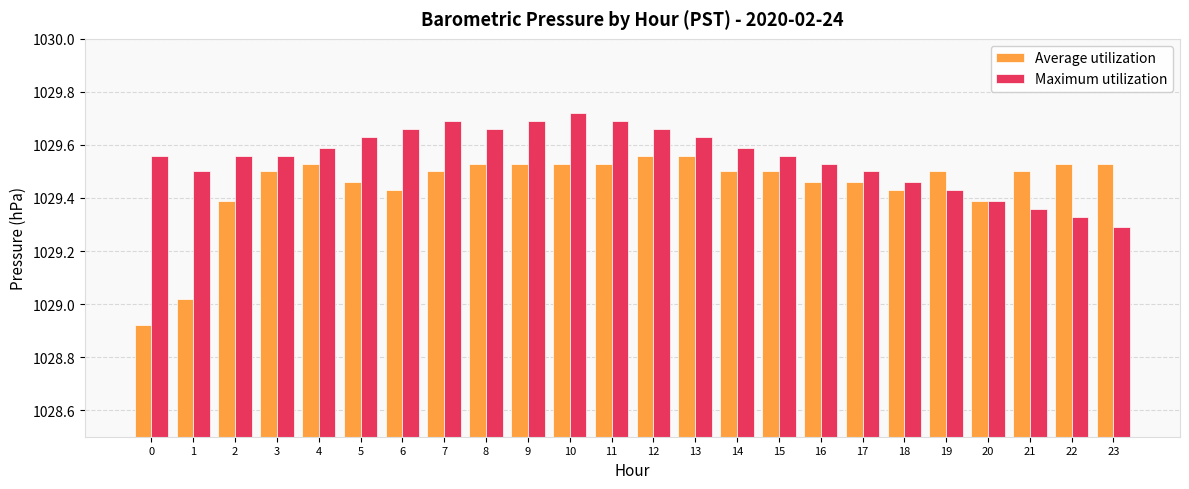

Which category has the lowest value in the Maximum utilization series?

23